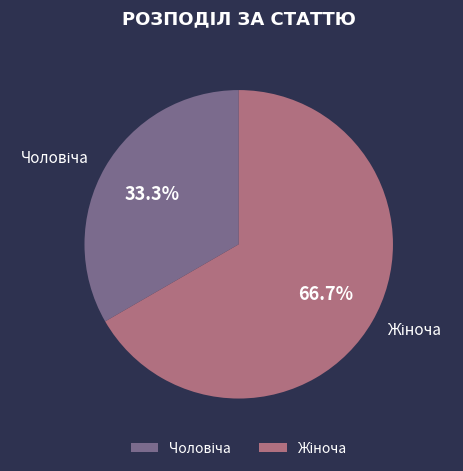

How many slices are in this pie chart?

2